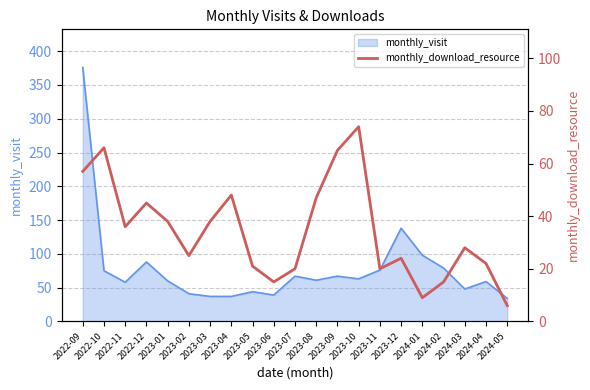

What is the label of the 5th point from the left?

2023-01